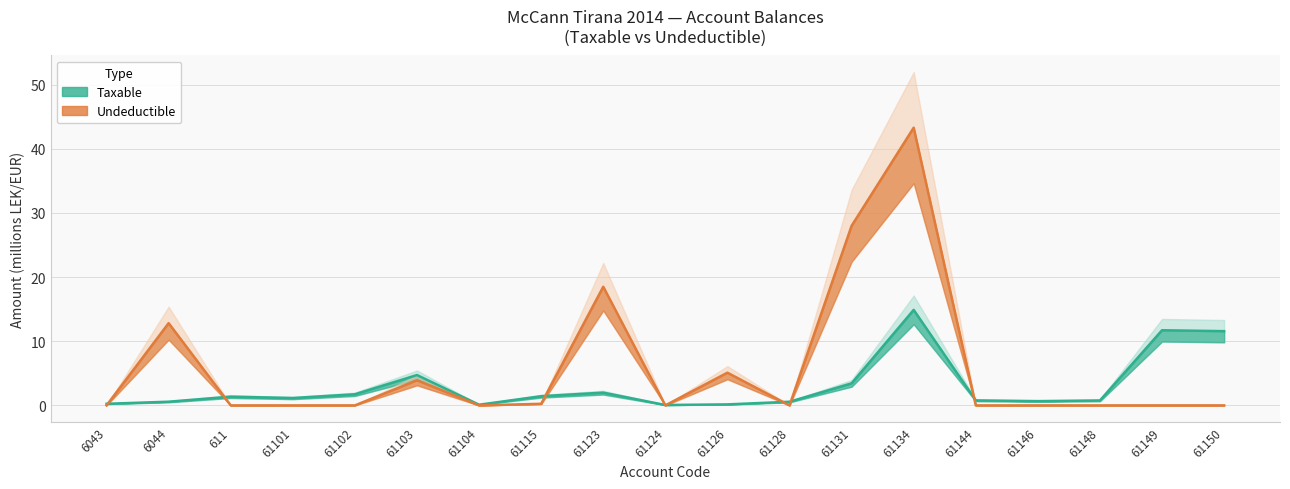

Which series has the widest spread of values?

Undeductible